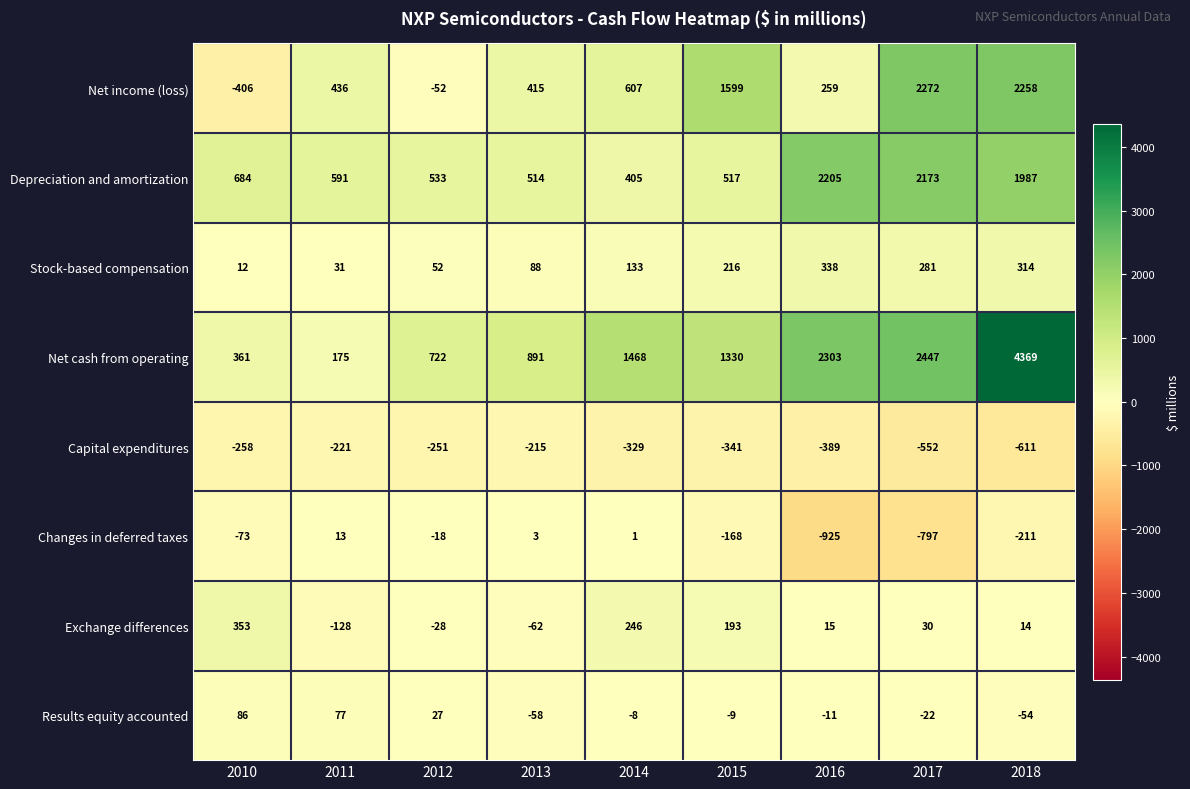

Which series has the widest spread of values?

Net cash from operating